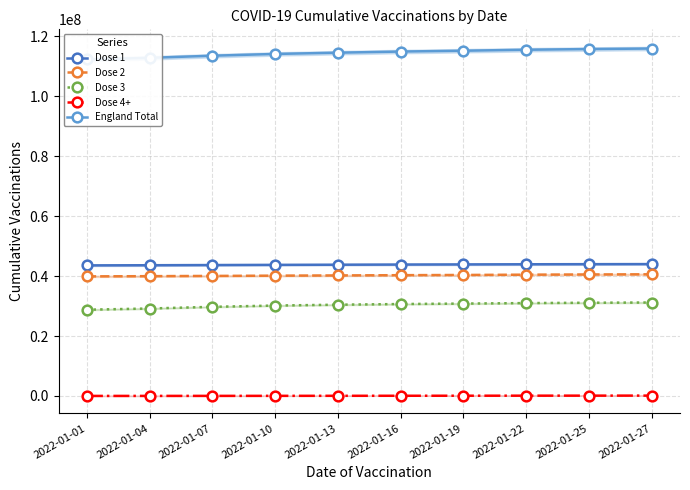

Which series has the largest total across all categories?

England Total